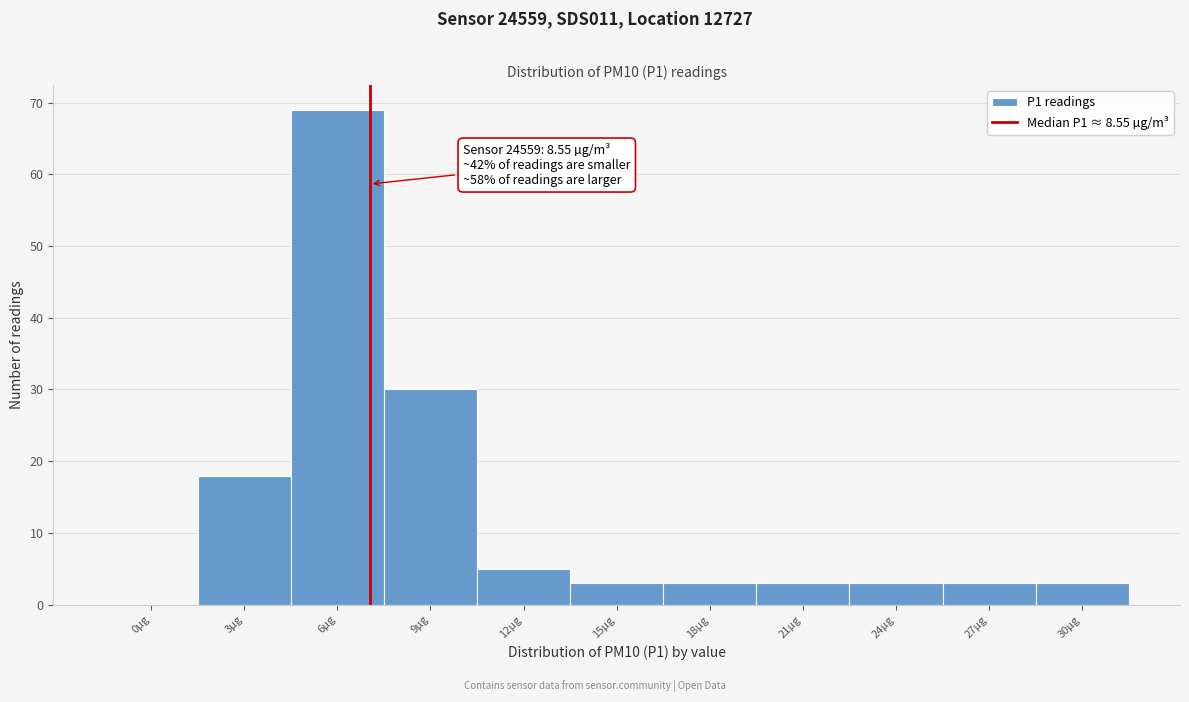

Reading left to right, extract all data points from this chart.

0µg=0	3µg=18	6µg=69	9µg=30	12µg=5	15µg=3	18µg=3	21µg=3	24µg=3	27µg=3	30µg=3